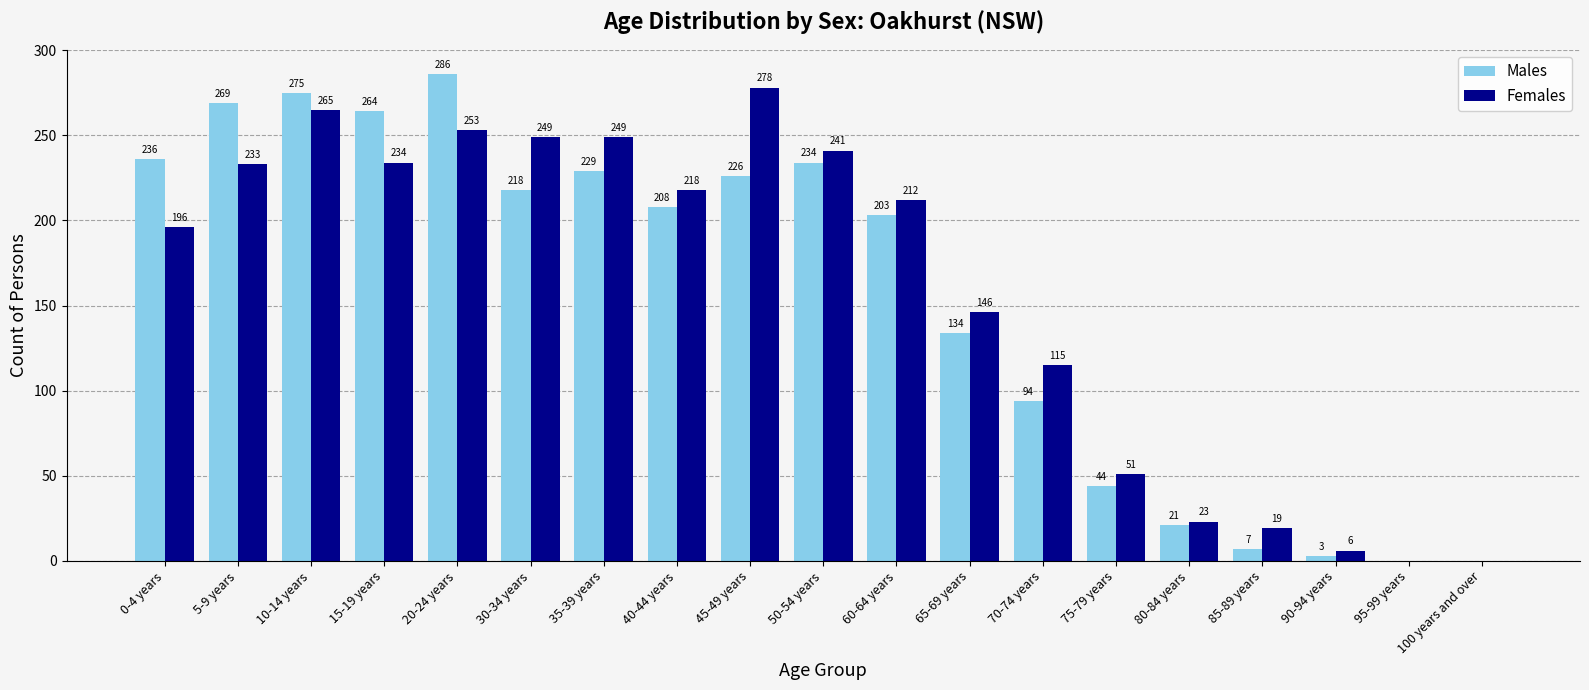

What is the total value across all series at 90-94 years?

9